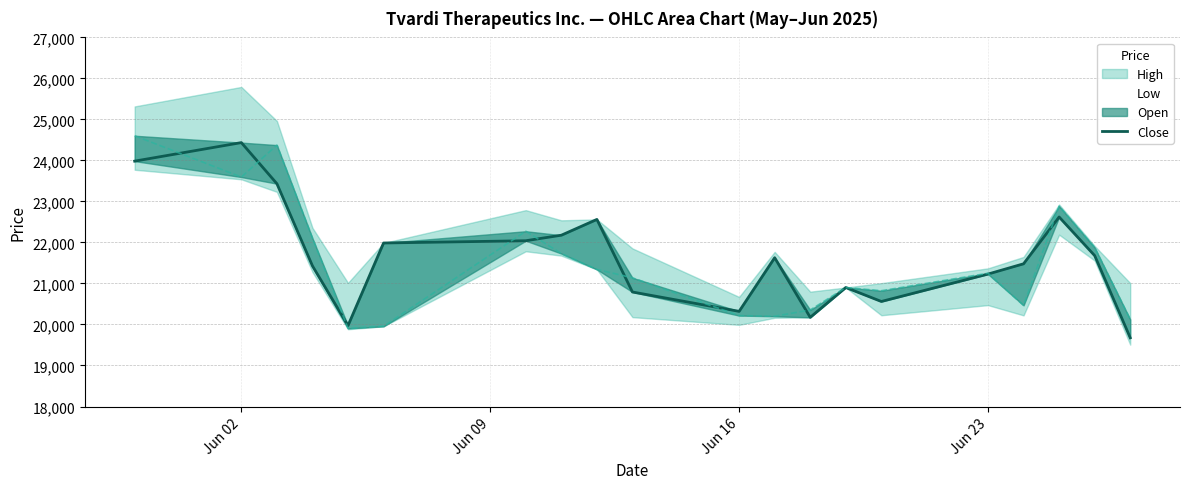

Reading right to left, list all the values displayed in this chart.

19675	21679	22621	21480	21229	20561	20902	20174	21628	20320	20792	22562	22177	22042	21987	19974	21428	23433	24435	23983